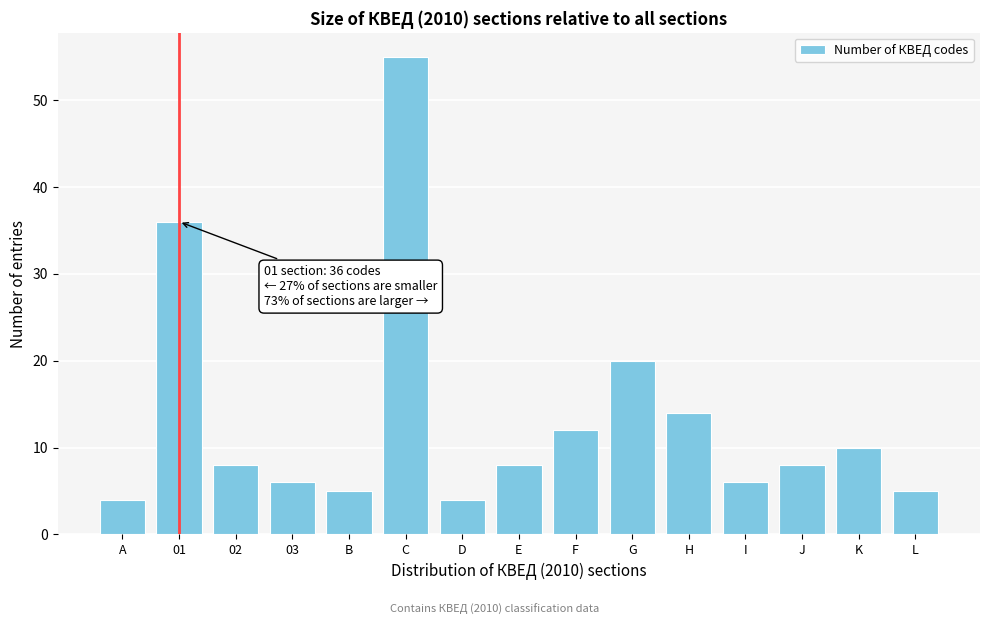

Reading left to right, list all the values displayed in this chart.

A=4	01=36	02=8	03=6	B=5	C=55	D=4	E=8	F=12	G=20	H=14	I=6	J=8	K=10	L=5